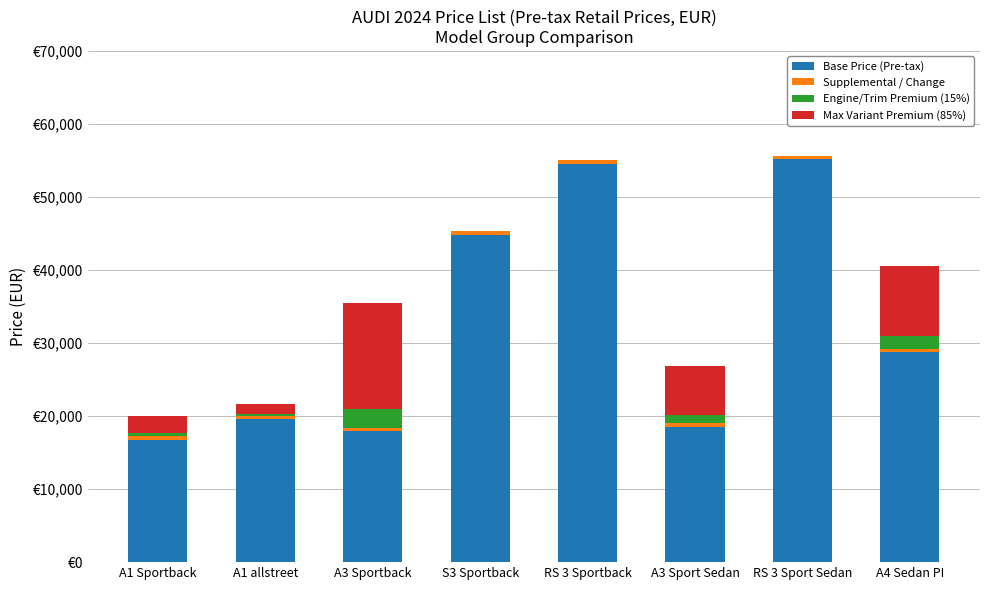

Read the Supplemental / Change value at RS 3 Sport Sedan.

500.0